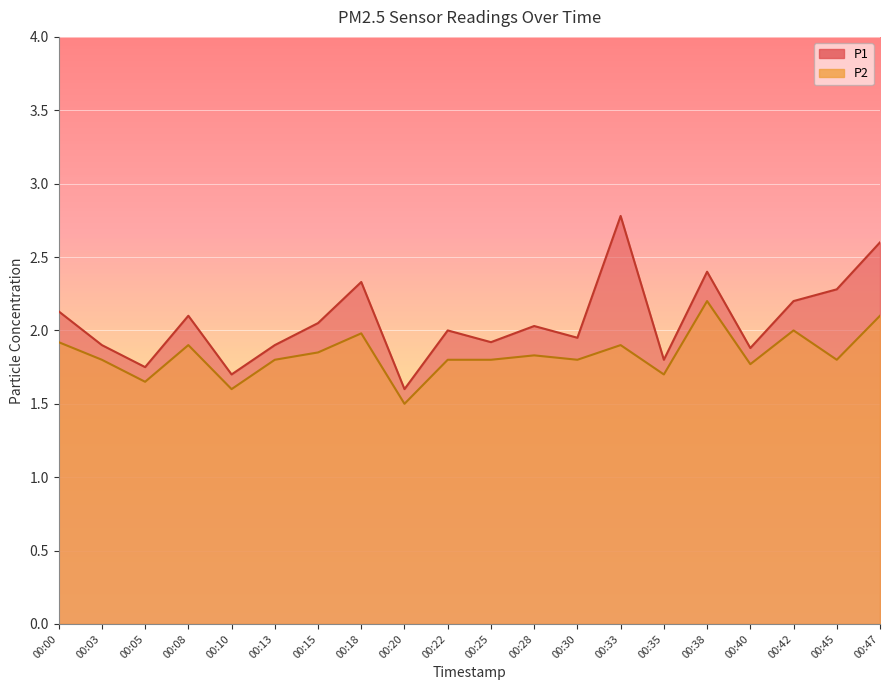

Reading right to left, transcribe all the data shown in this chart.

P1: 00:47=2.6	00:45=2.3	00:42=2.2	00:40=1.9	00:38=2.4	00:35=1.8	00:33=2.8	00:30=1.9	00:28=2.0	00:25=1.9	00:22=2.0	00:20=1.6	00:18=2.3	00:15=2.0	00:13=1.9	00:10=1.7	00:08=2.1	00:05=1.8	00:03=1.9	00:00=2.1
P2: 00:47=2.1	00:45=1.8	00:42=2.0	00:40=1.8	00:38=2.2	00:35=1.7	00:33=1.9	00:30=1.8	00:28=1.8	00:25=1.8	00:22=1.8	00:20=1.5	00:18=2.0	00:15=1.9	00:13=1.8	00:10=1.6	00:08=1.9	00:05=1.6	00:03=1.8	00:00=1.9